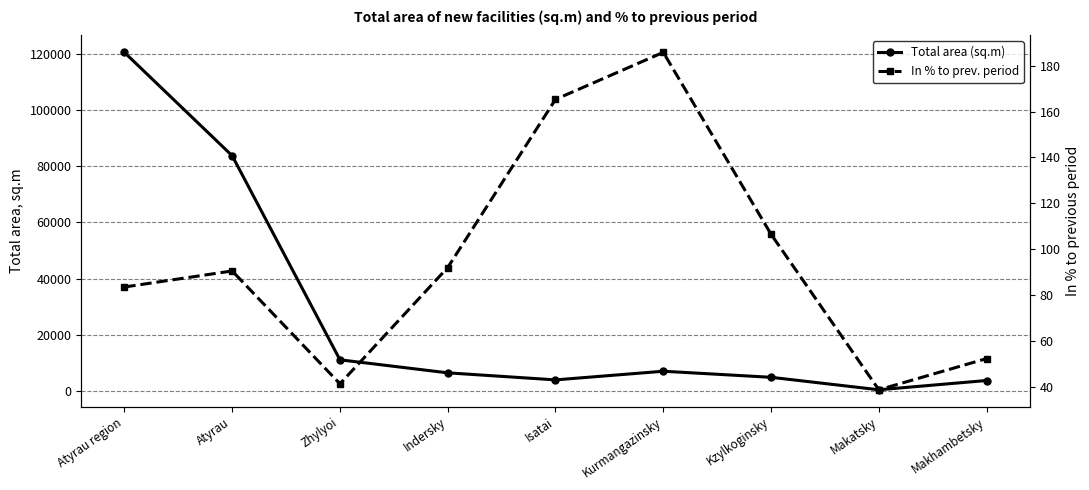

What is the maximum value for In % to prev. period?

185.8